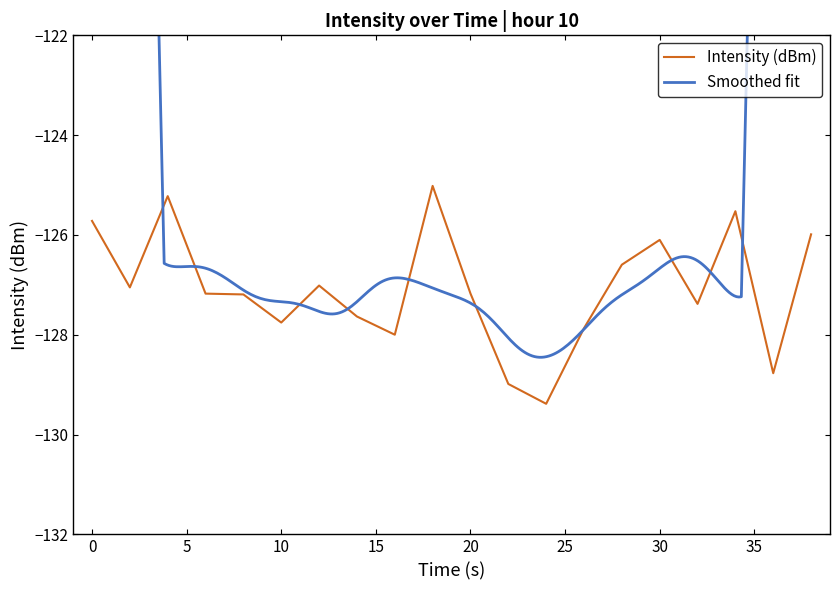

What is the highest value of the Intensity (dBm) series?

-125.0